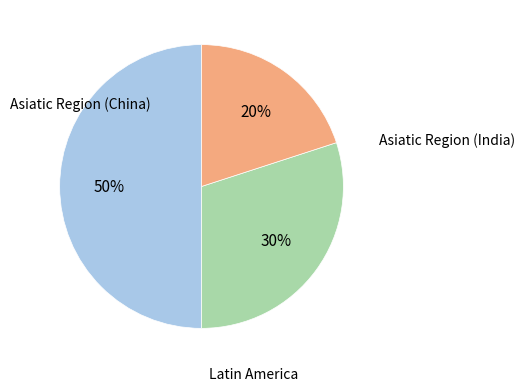

To the nearest percent, what is the average slice percentage?

33%